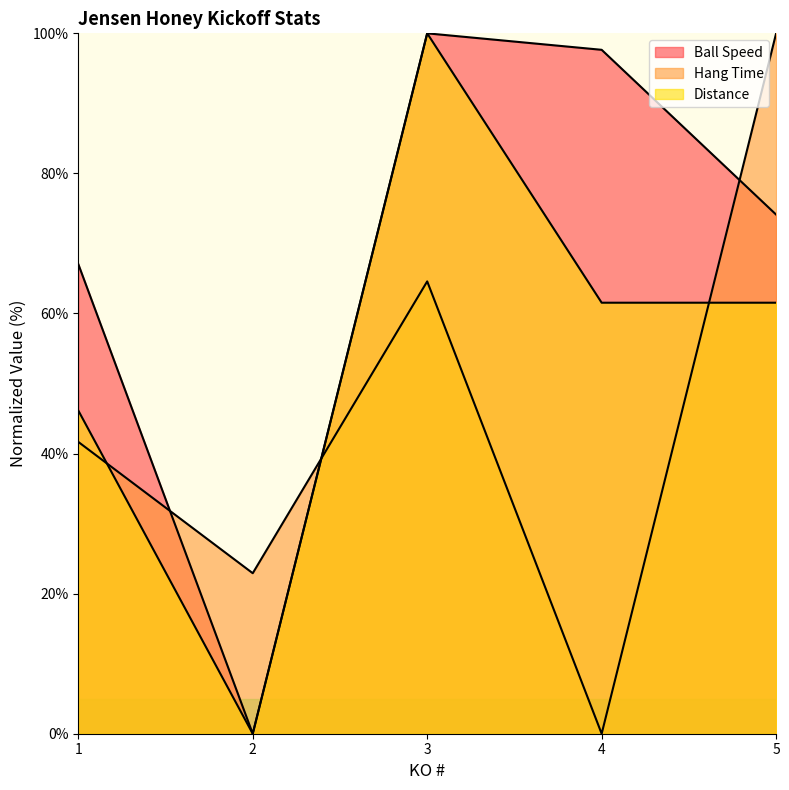

What is the spread (max minus min) of values at 1?

25.4